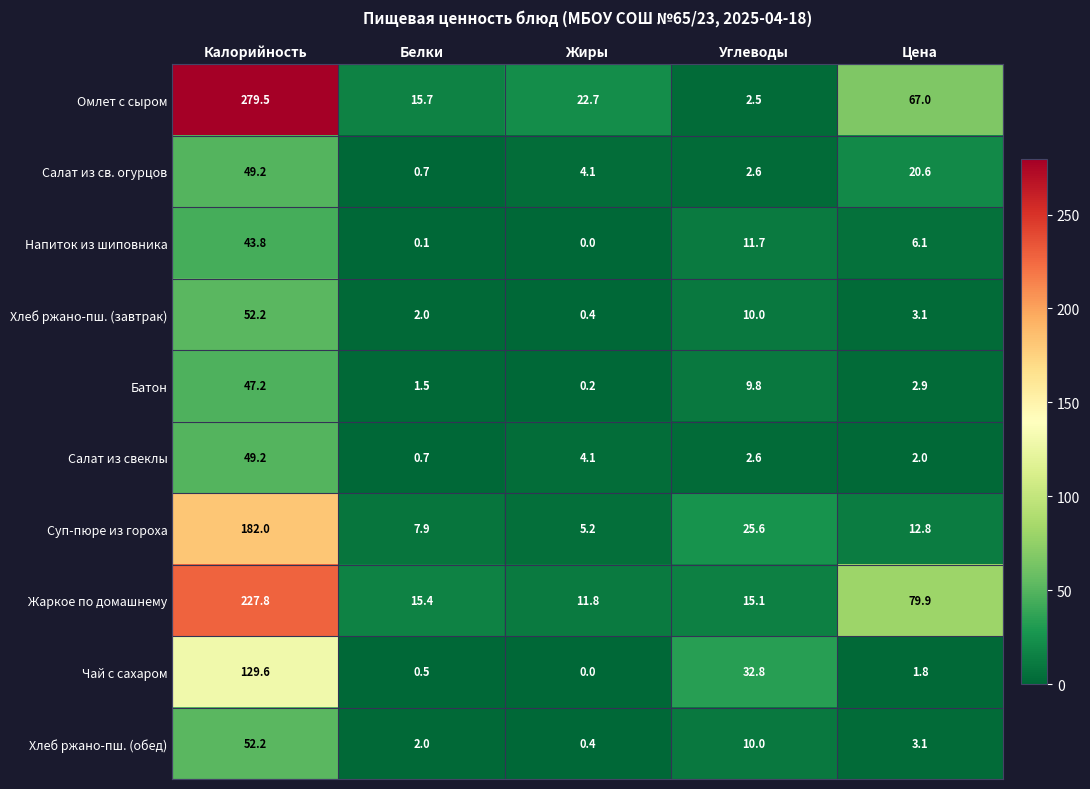

Rank the categories by Омлет с сыром value from highest to lowest.

Калорийность, Цена, Жиры, Белки, Углеводы